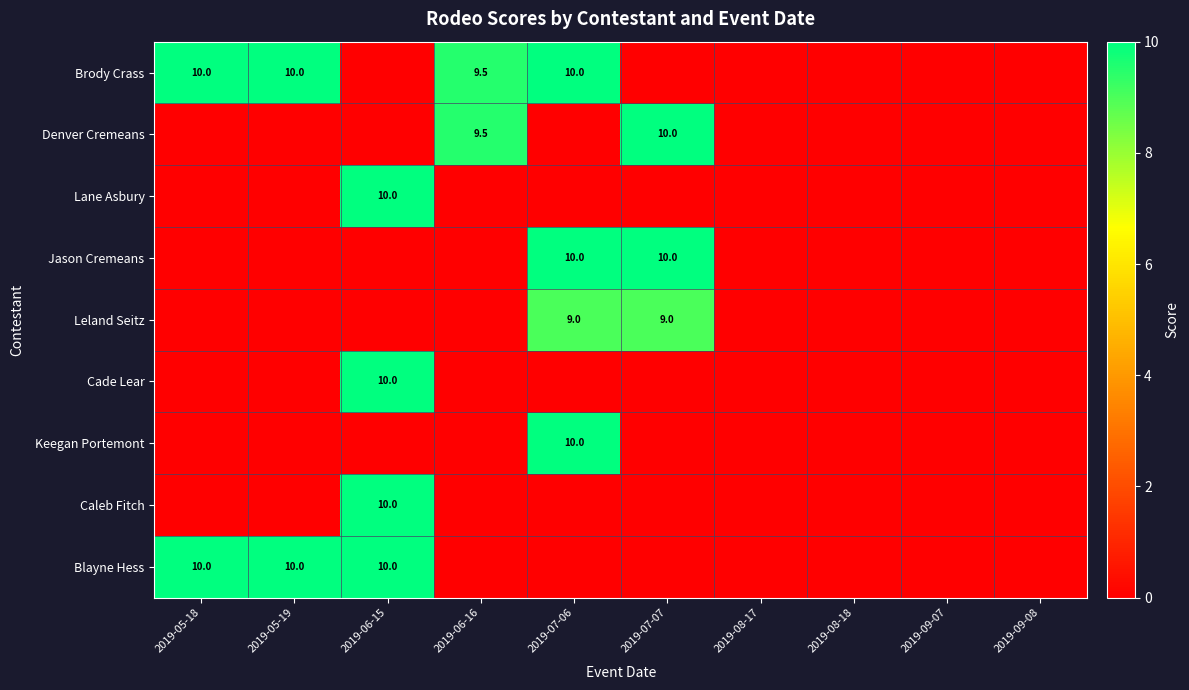

Count the Blayne Hess values in the range 0 to 10.

10